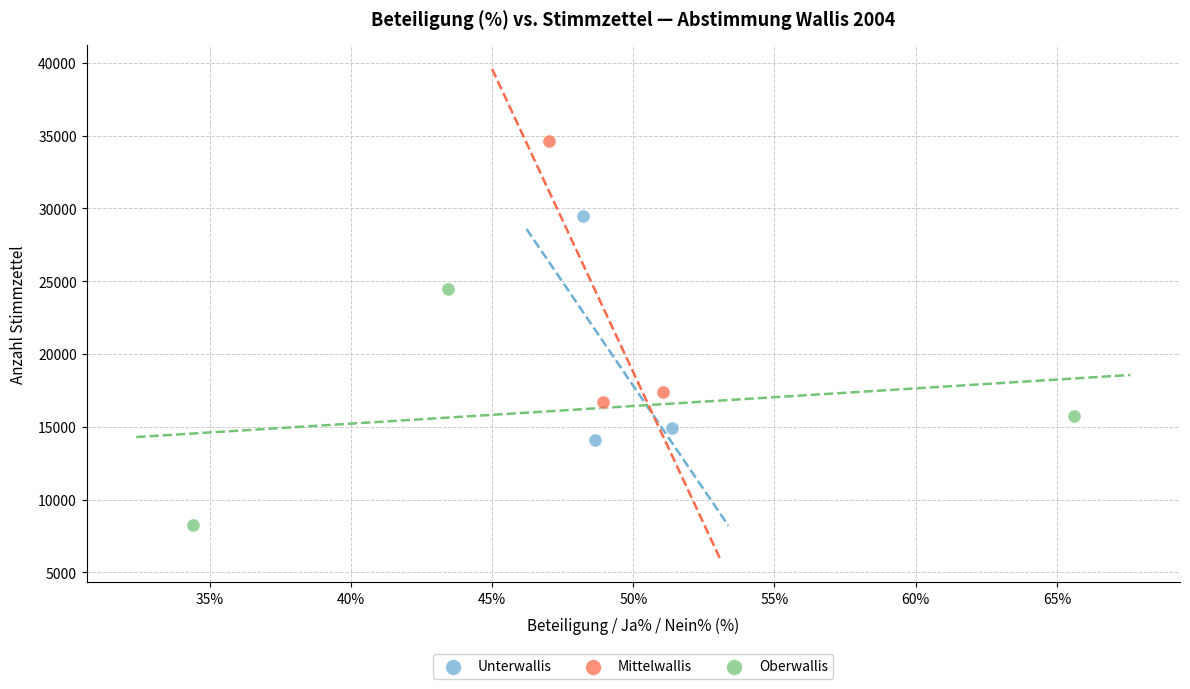

Which series contains the highest Y value?

Mittelwallis